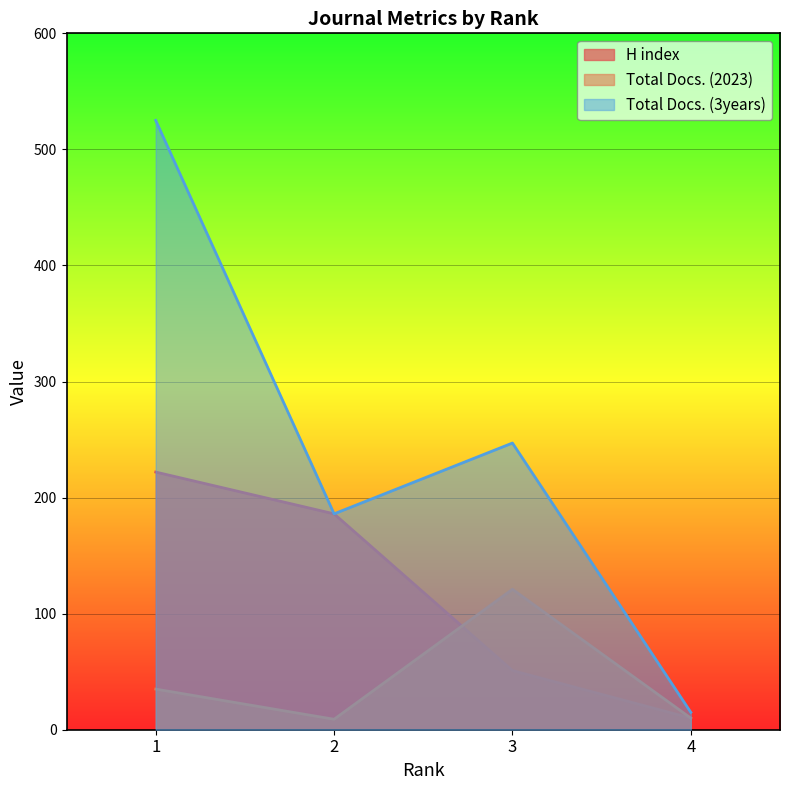

What is the difference between the Total Docs. (2023) values at 4 and 3?

111